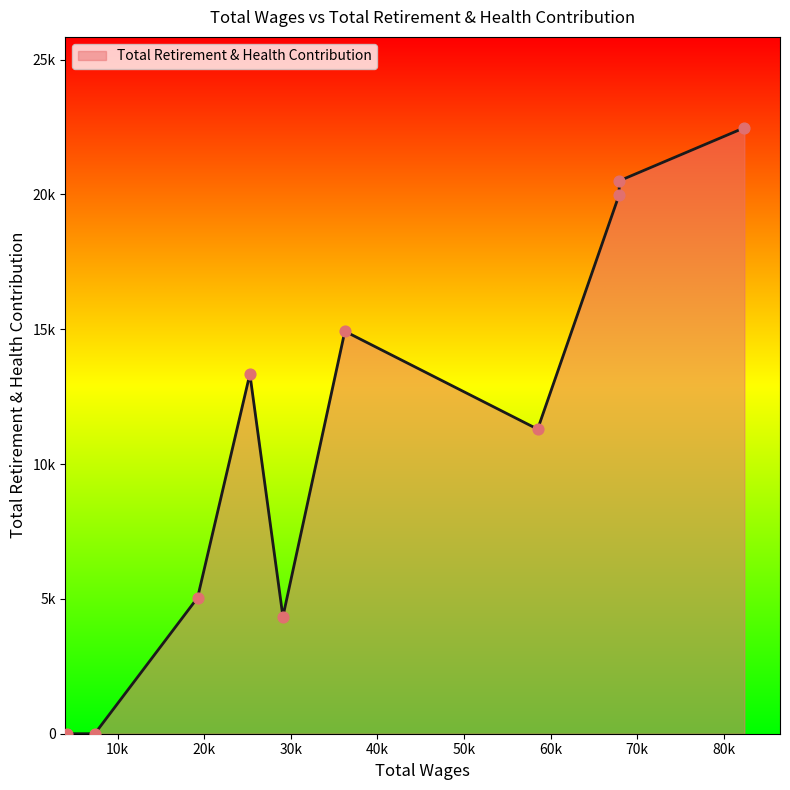

Is this an area chart (filled region under the line)?

Yes